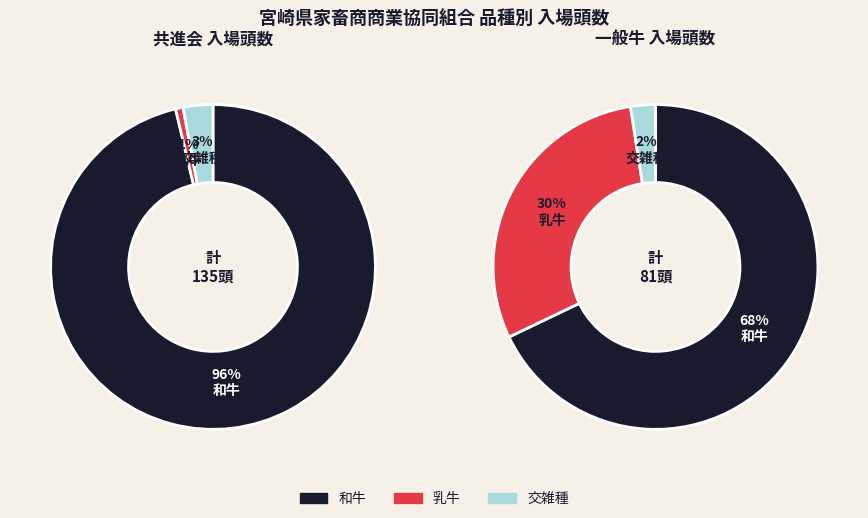

Rank the series by their maximum value, from lowest to highest.

一般牛, 共進会